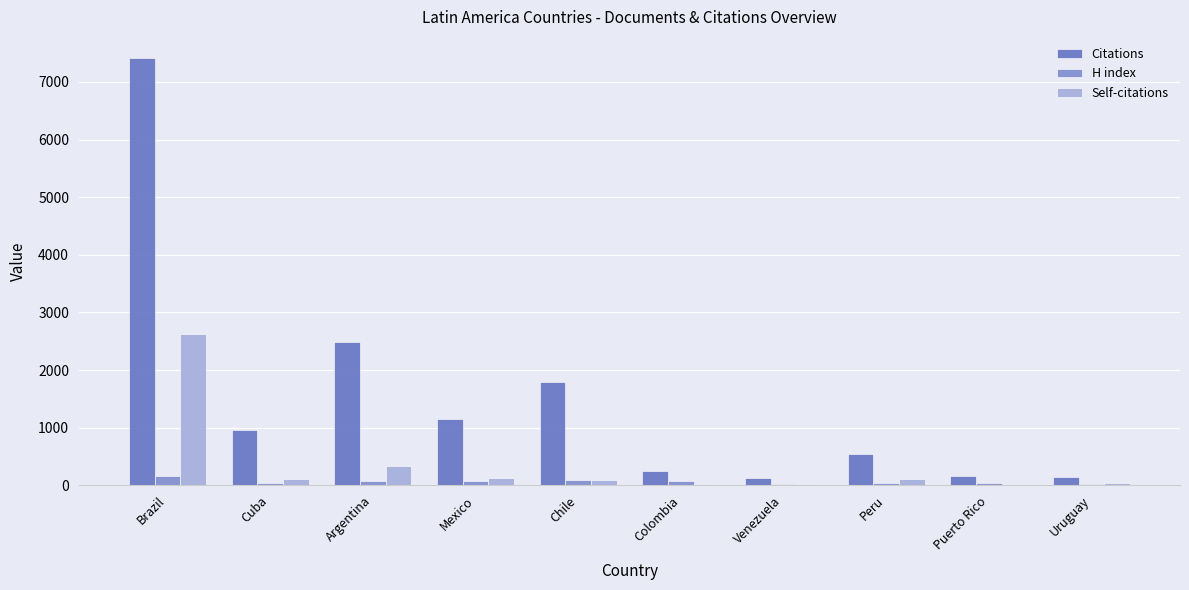

What are all the series names shown in the legend?

Citations, H index, Self-citations